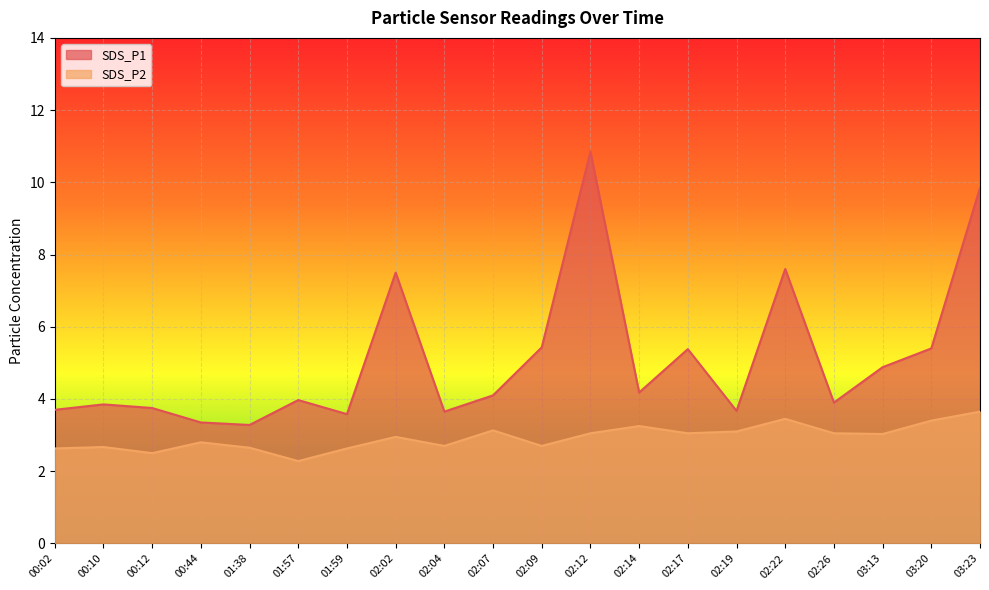

What is the approximate value of SDS_P2 at 00:12?

2.5